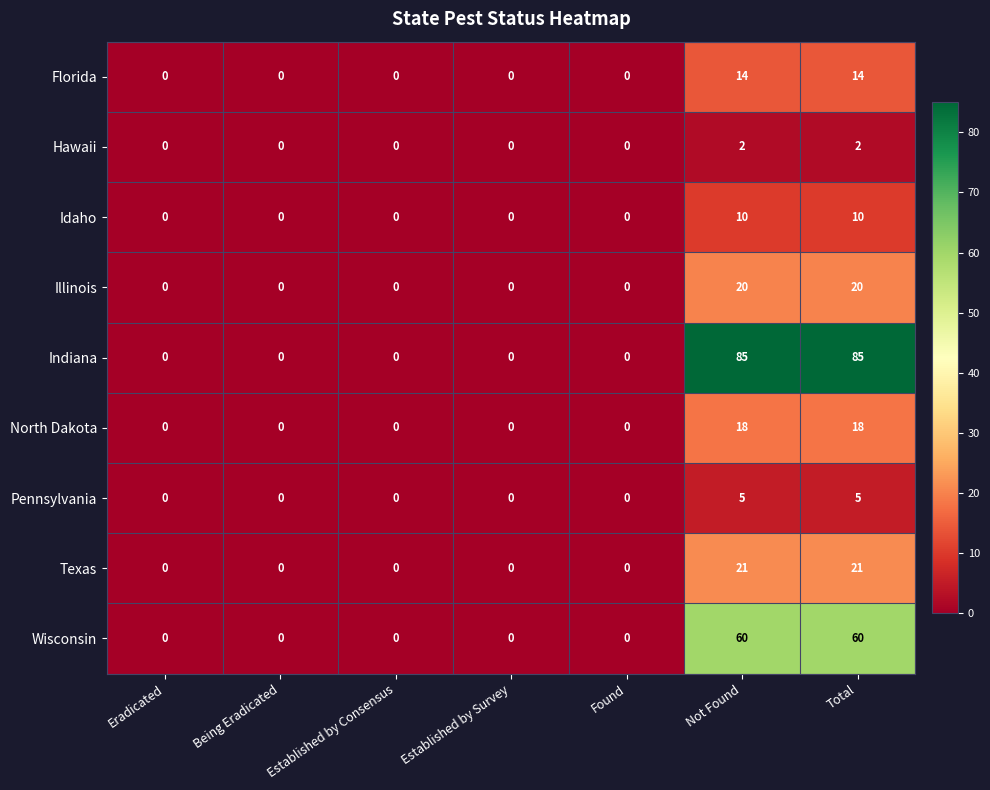

At how many categories does at least one series exceed 36?

2